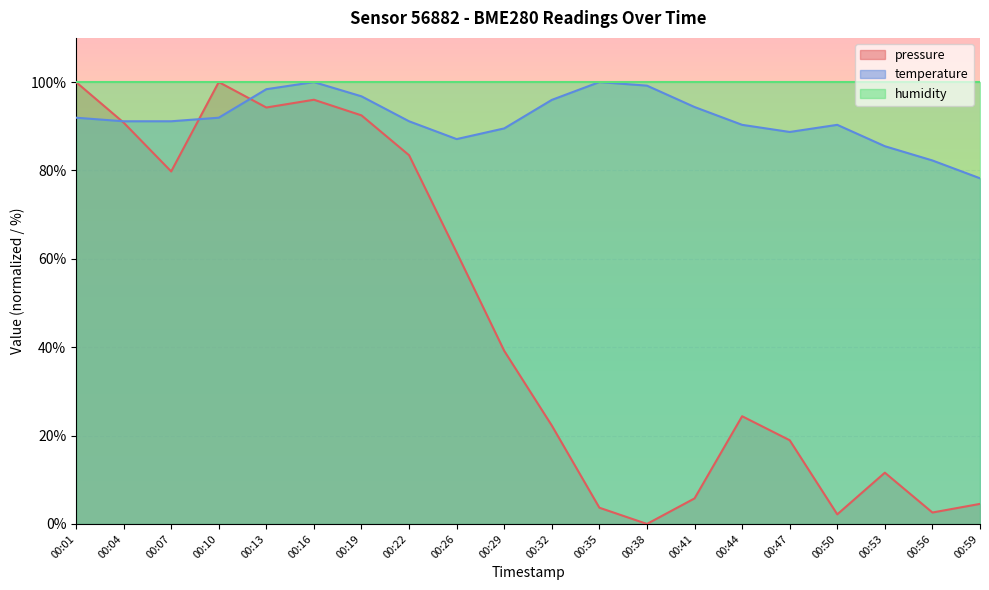

Is it true that temperature equals 152.0 at 00:26?

False